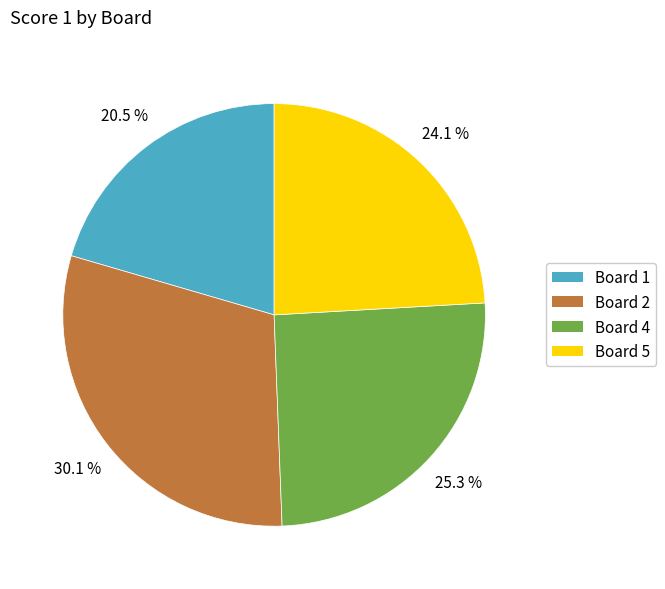

What portion of the pie excludes Board 4?

74.7%